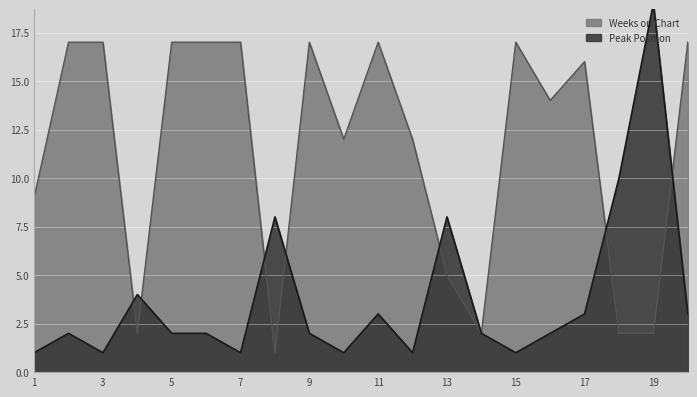

How many times do Weeks on Chart and Peak Position cross each other?

7